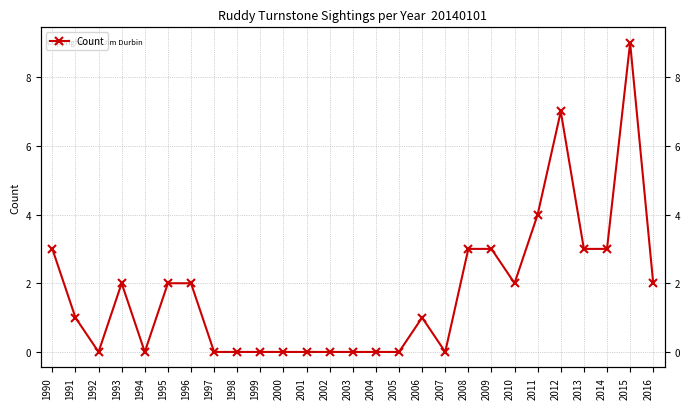

How many data points are less than 1?

12